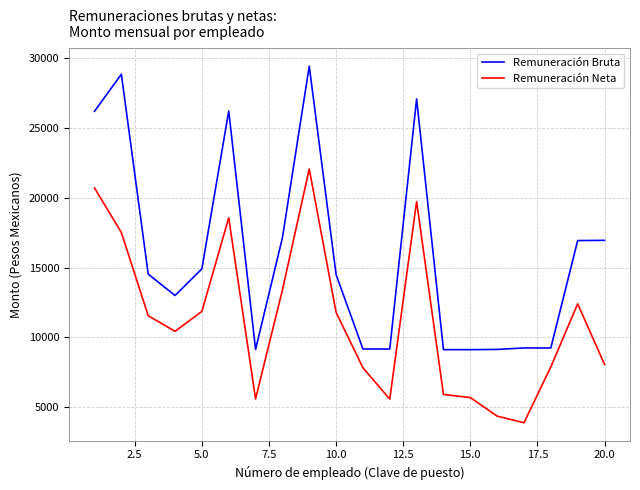

What is the difference between the maximum and minimum values in the Remuneración Neta series?

18190.2